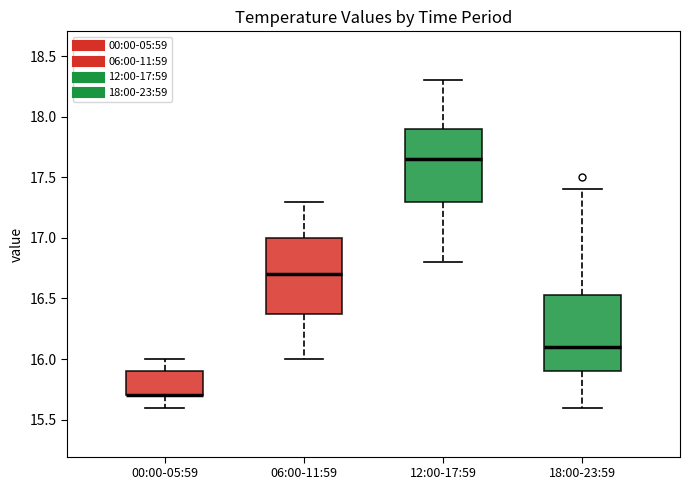

Reading left to right, transcribe this box plot: for each box, give where its median line is, the range the box spans, and where its two whiskers end, as read against the y-axis. The values are not printed on the chart, so give them approximately, as read against the axis.

00:00-05:59: median 15.70 (drawn on the box's lower edge), box 15.70 to 15.90, whiskers 15.60 to 16.00
06:00-11:59: median 16.70, box 16.40 to 17.00, whiskers 16.00 to 17.30
12:00-17:59: median 17.65, box 17.30 to 17.90, whiskers 16.80 to 18.30
18:00-23:59: median 16.10, box 15.90 to 16.55, whiskers 15.60 to 17.40